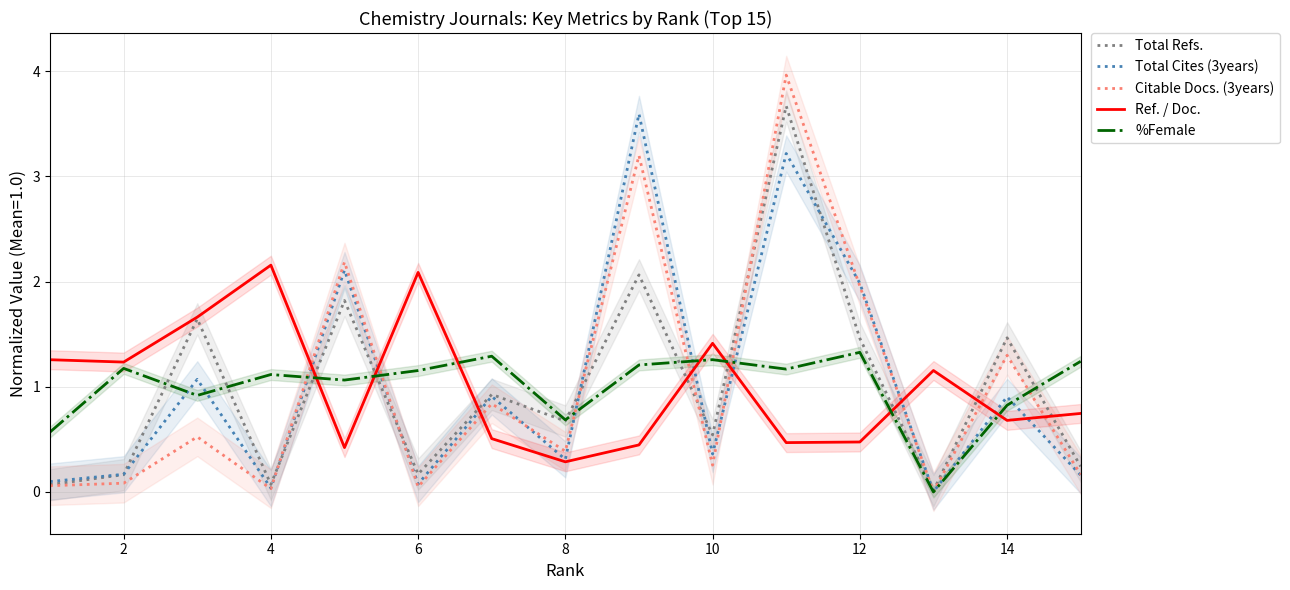

Does the chart have visible grid lines?

Yes